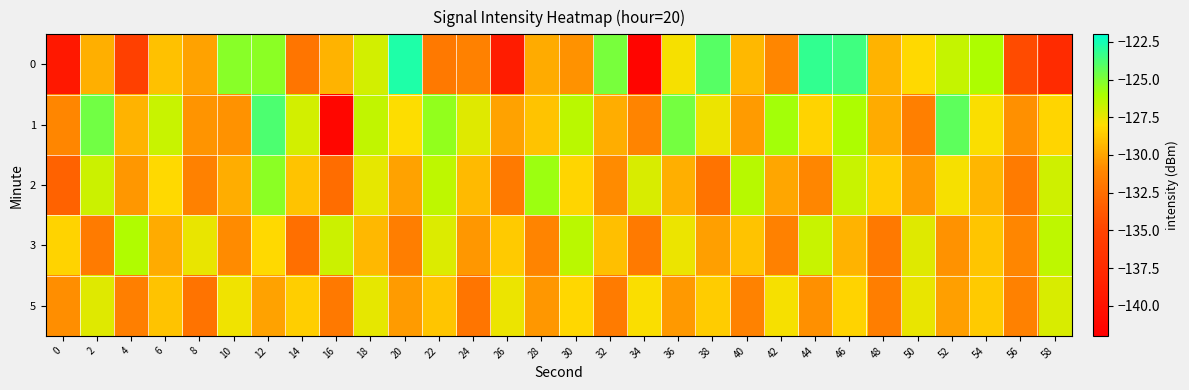

Rank the series by their maximum value, from lowest to highest.

5, 3, 2, 1, 0